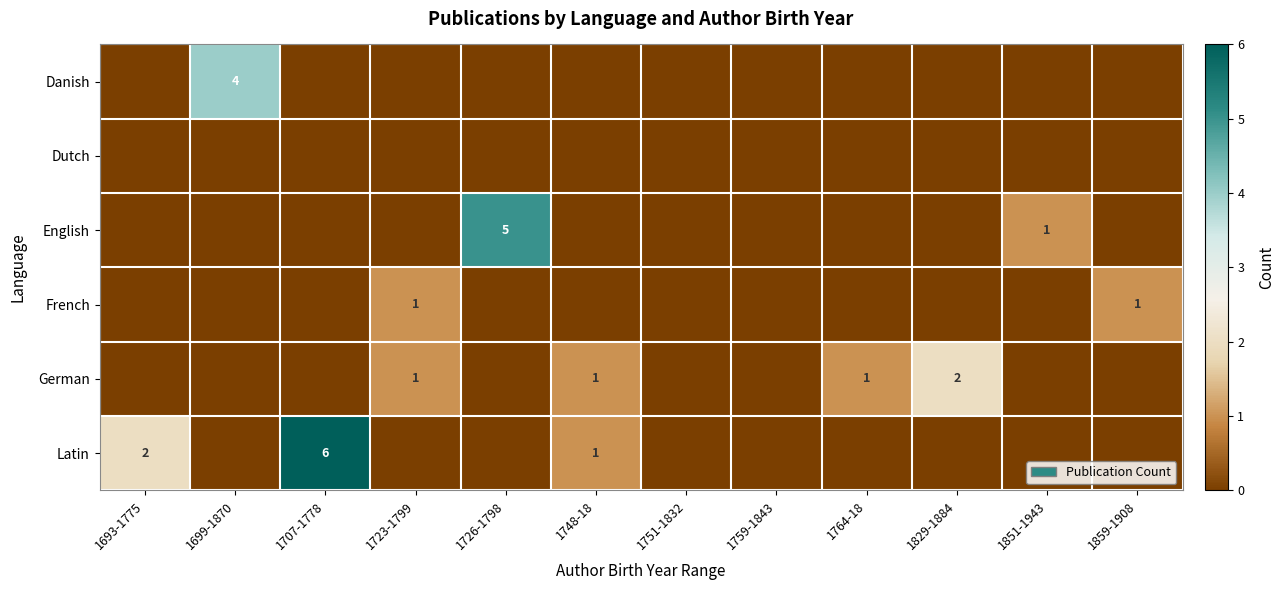

The value of German at 1829-1884 is 1. True or false?

False